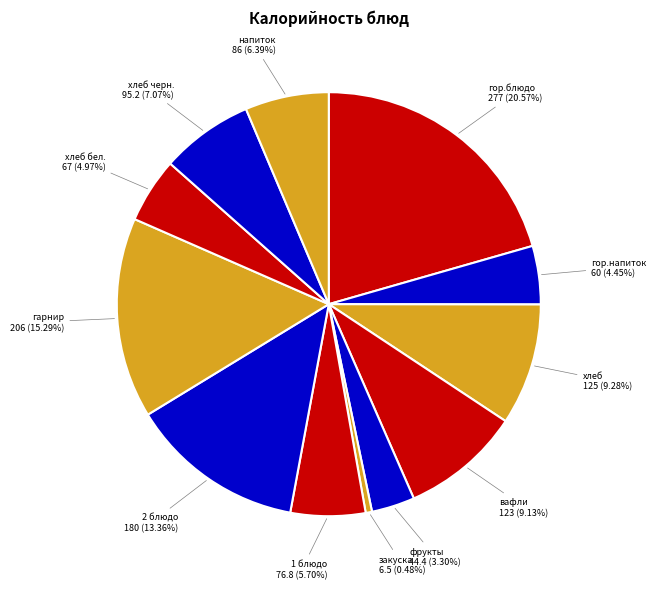

Combined, do 1 блюдо and хлеб бел. account for over 50%?

No